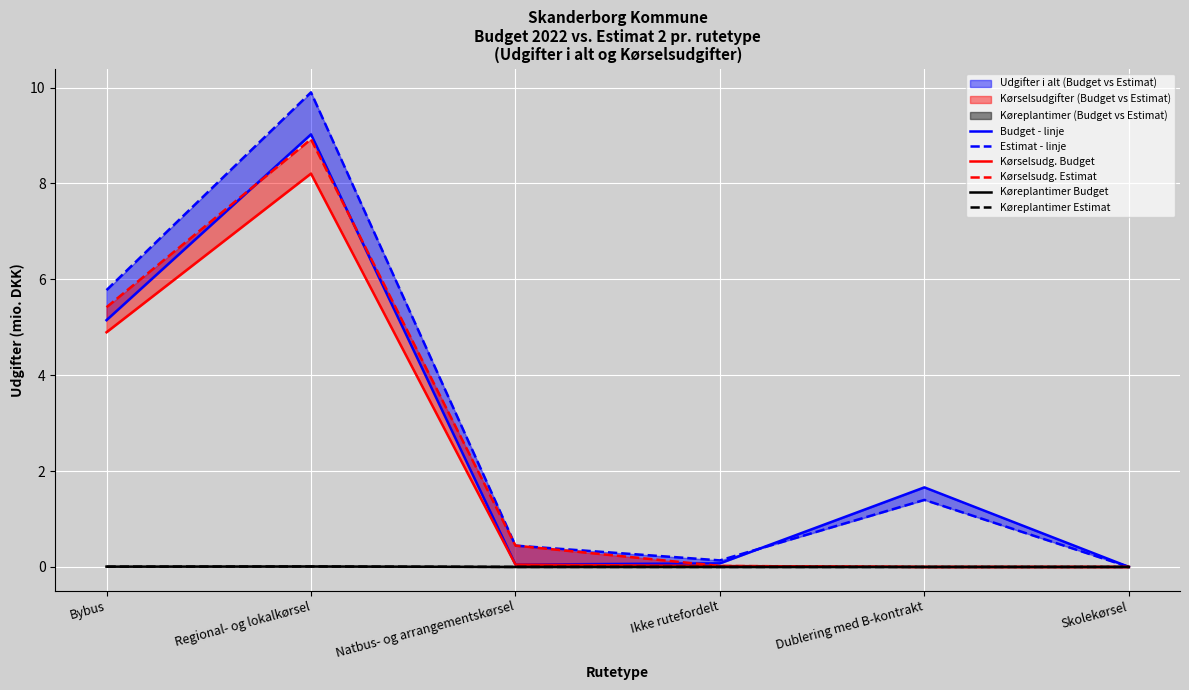

The value of Køreplantimer (Budget) - linje at Bybus is 0.0. True or false?

False